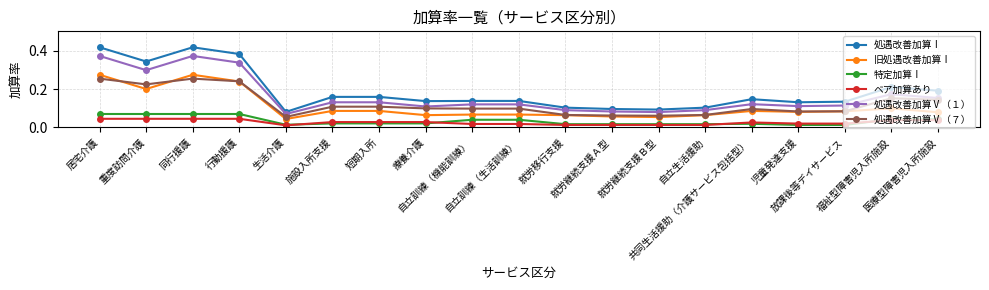

Which series has the widest spread of values?

処遇改善加算Ⅰ